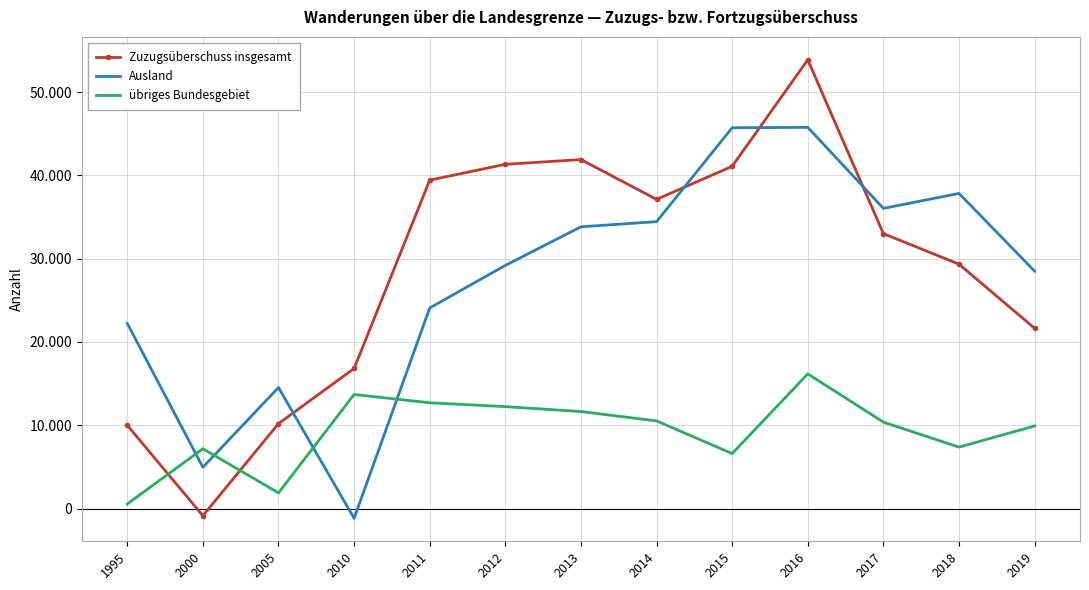

The übriges Bundesgebiet series shows 6603 at 2015. True or false?

True